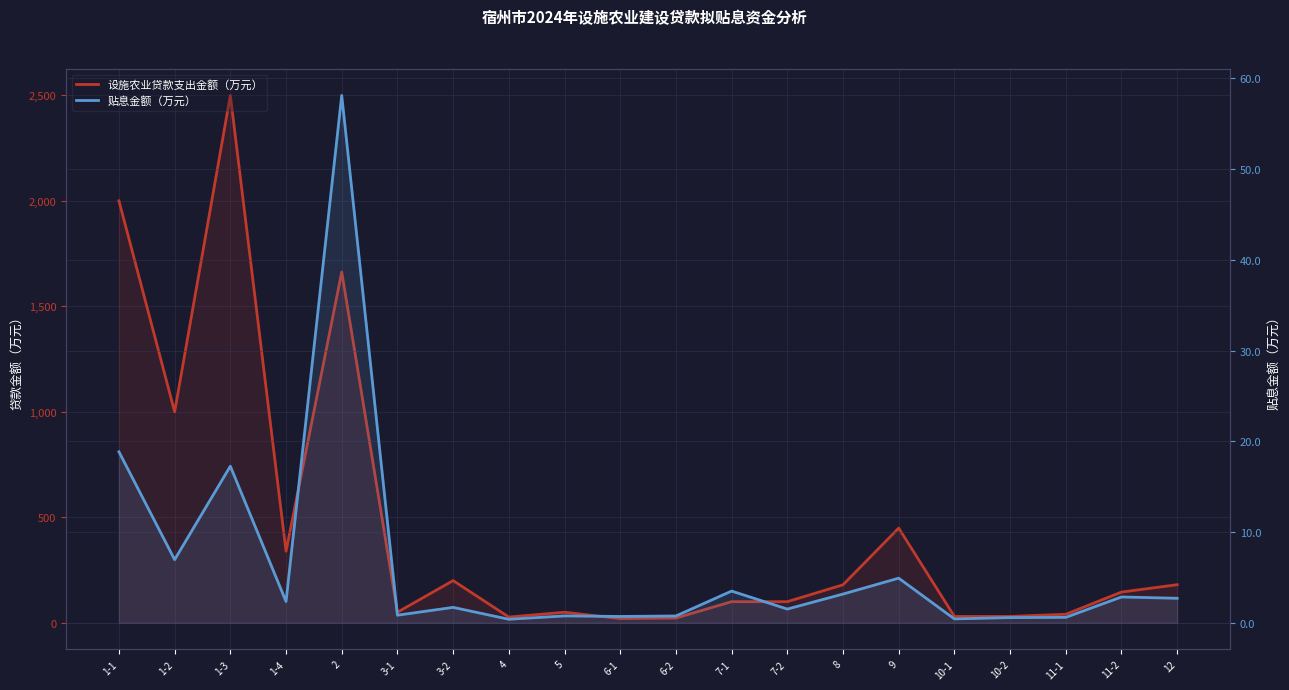

At how many categories does at least one series exceed 1533?

3